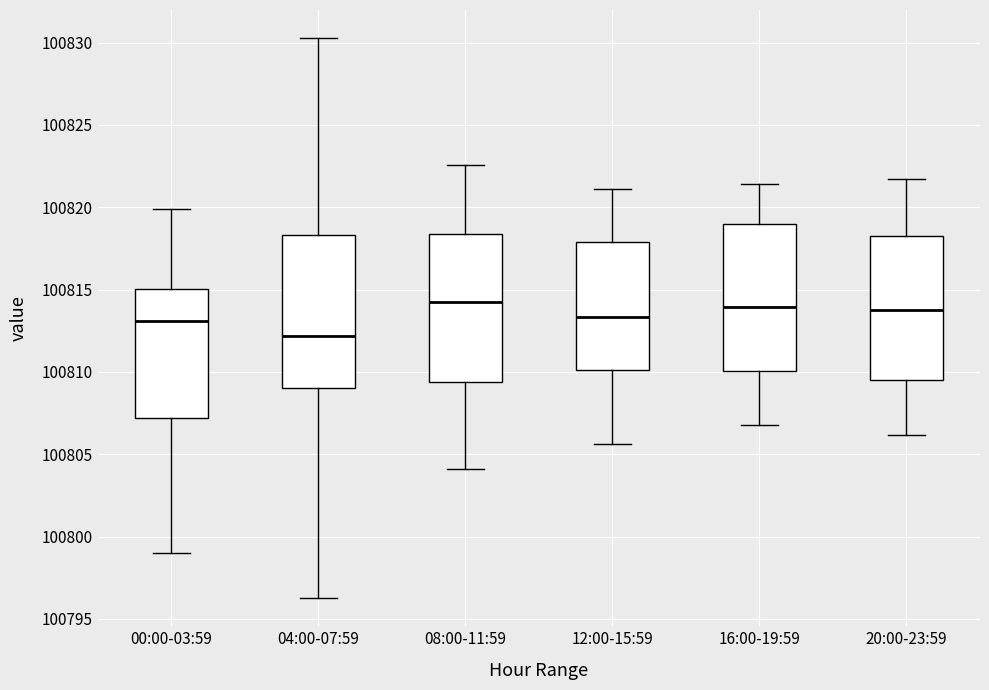

Which box's median line is the lowest?

04:00-07:59